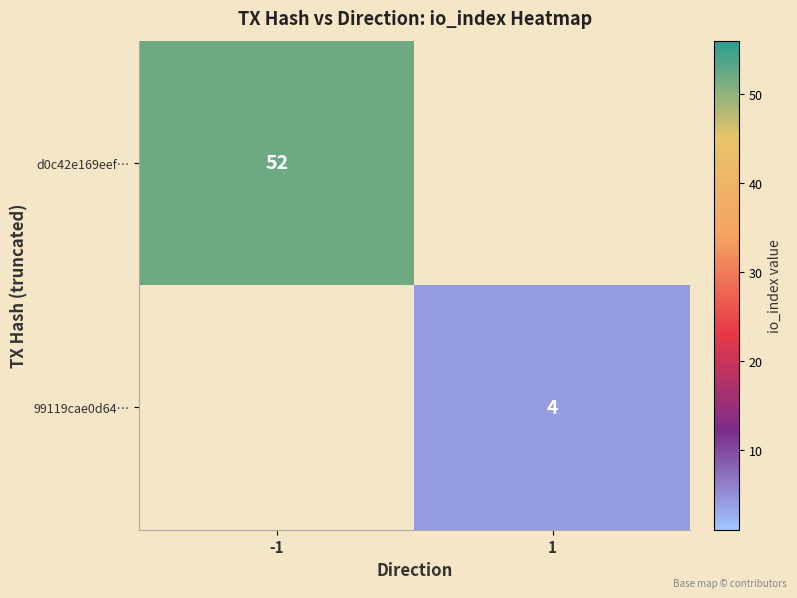

True or false: d0c42e169eef… has a value of 52 at -1.

True